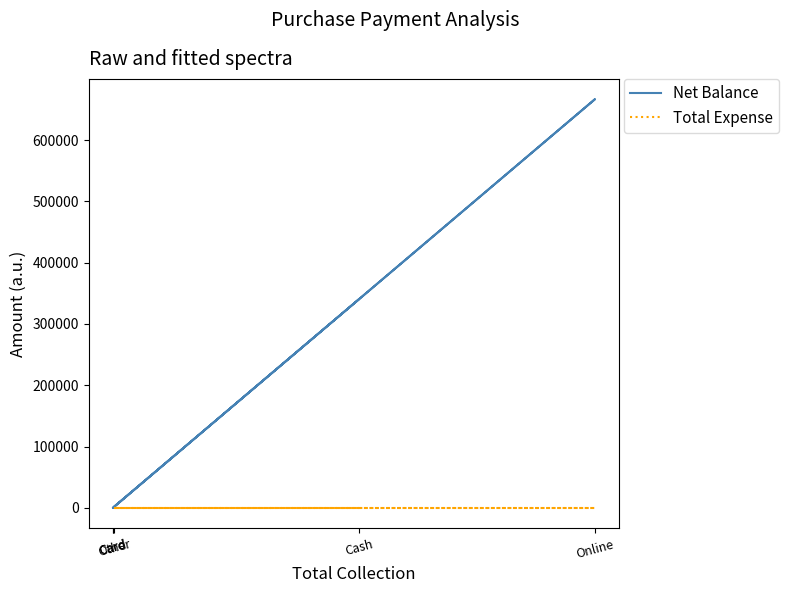

List the labels in order of Total Expense value, smallest first.

Cash, Card, Card, Online, Other